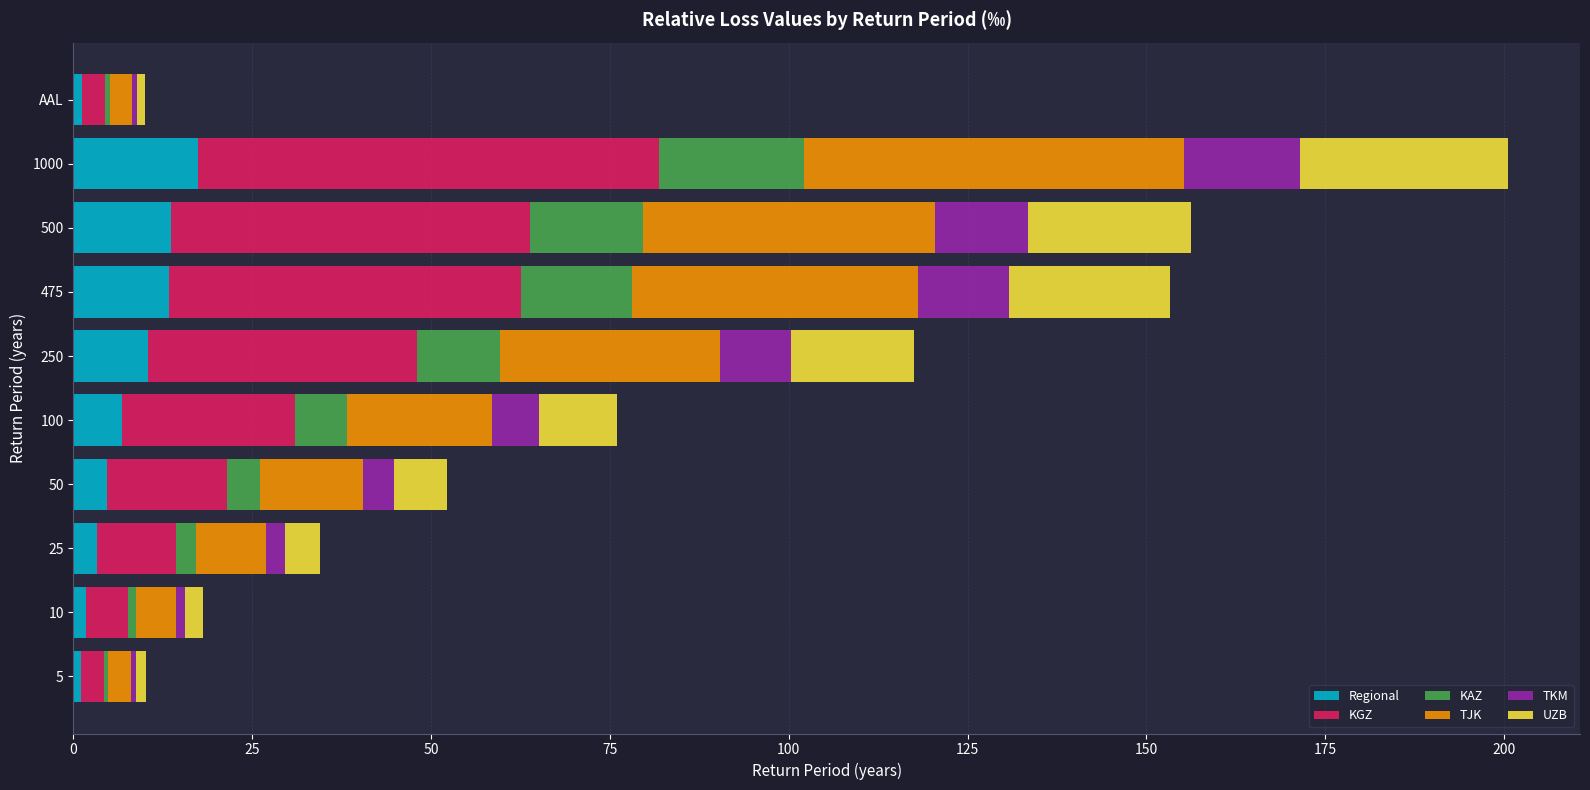

At which category is the sum across all series the highest?

1000